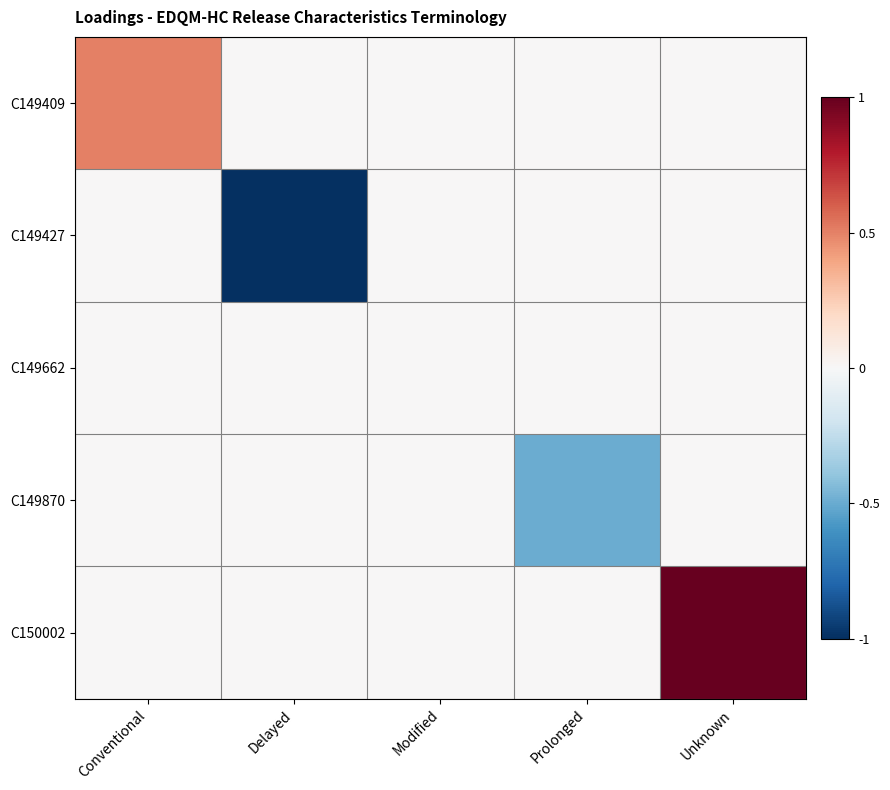

What is the minimum value shown in the chart?

-1.0